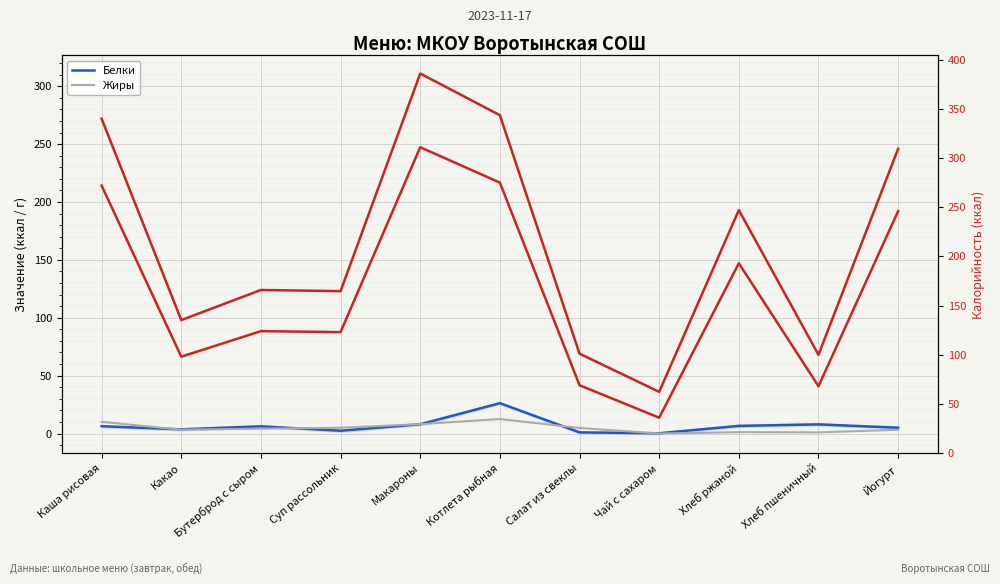

Where is Белки nearest to the value 13?

Макароны